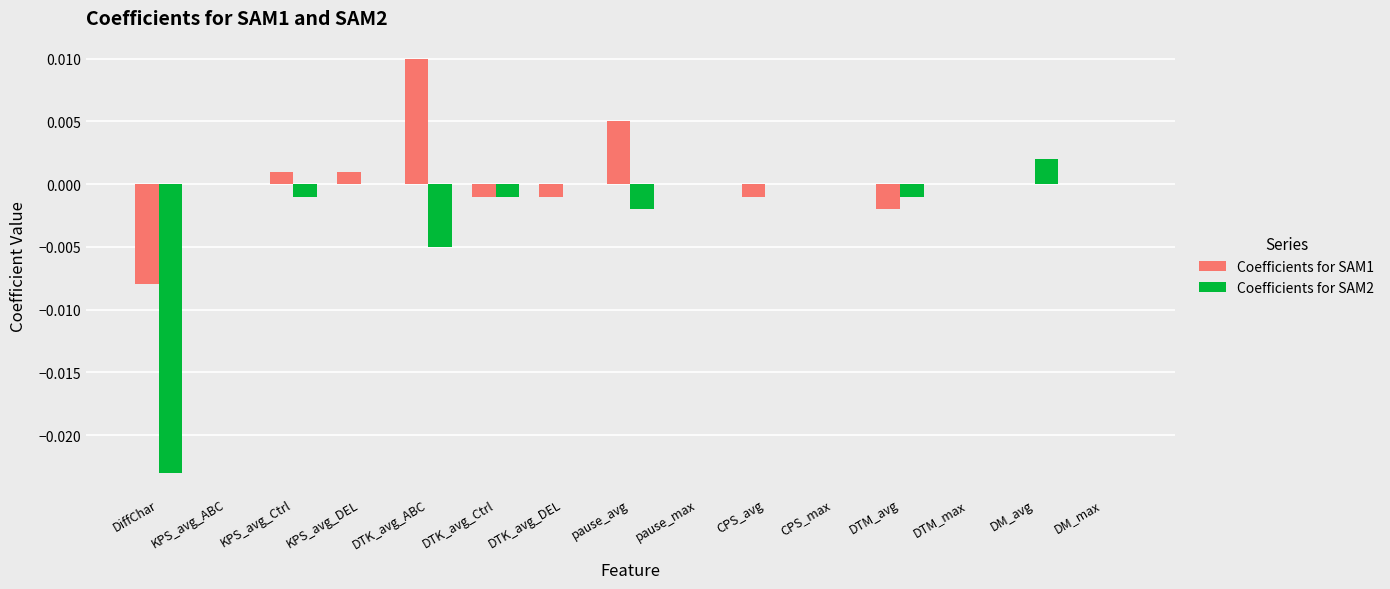

Which series has the largest total across all categories?

Coefficients for SAM1